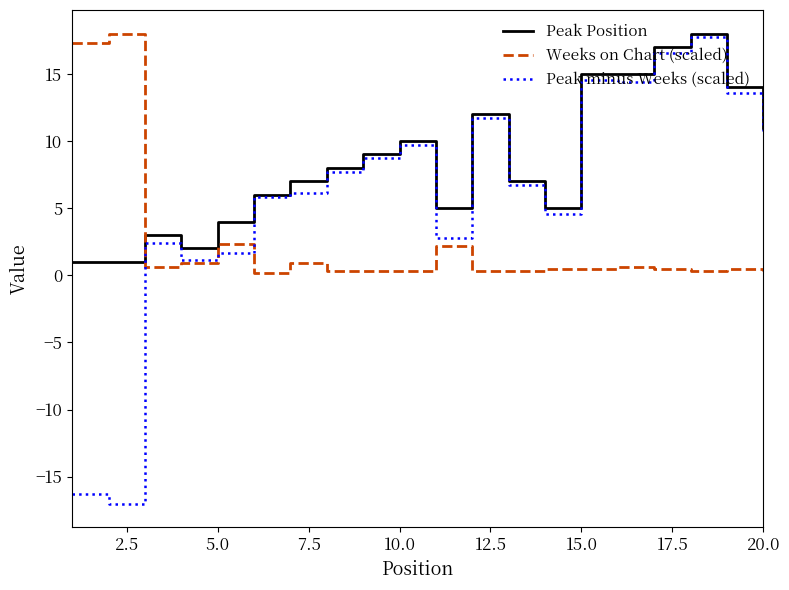

Which series has the largest total across all categories?

Peak Position